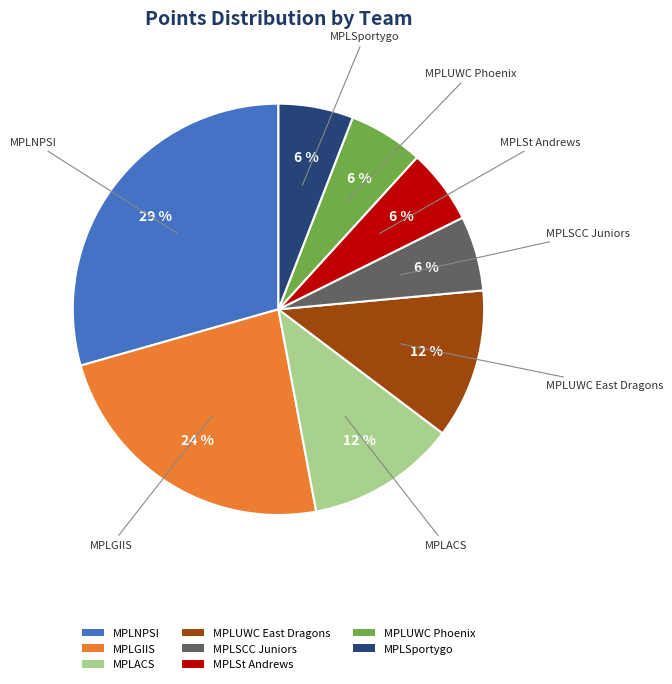

To the nearest percent, what portion does MPLUWC Phoenix represent?

6%